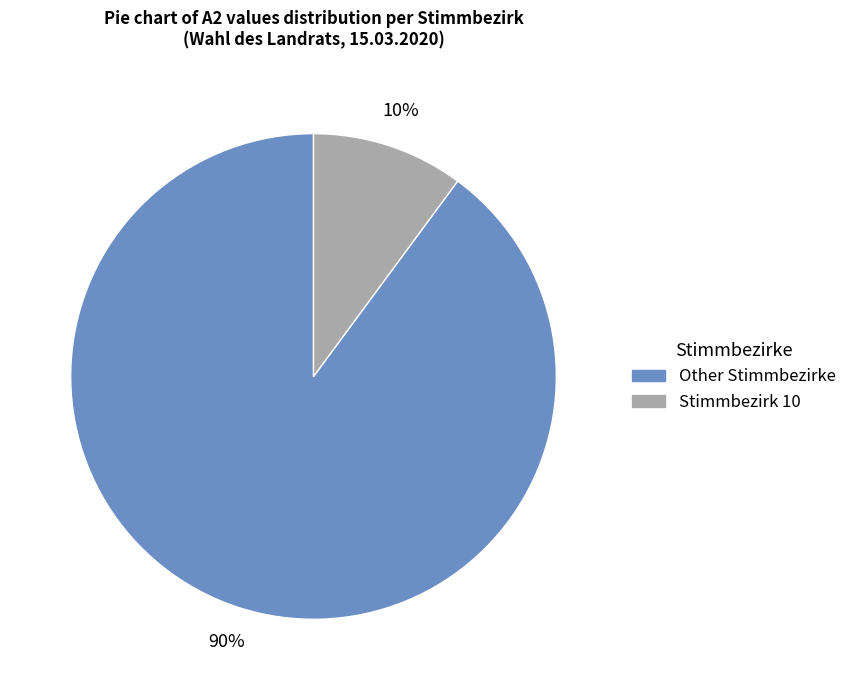

Is there a majority slice in this chart?

Yes